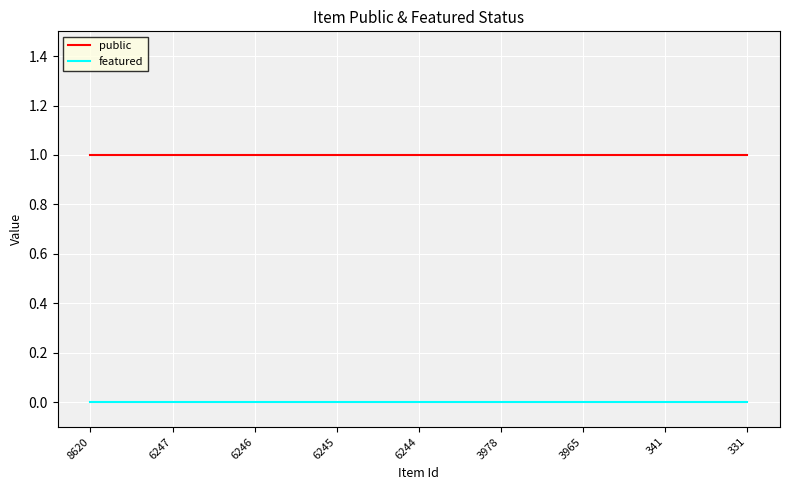

Which series has the largest total across all categories?

public